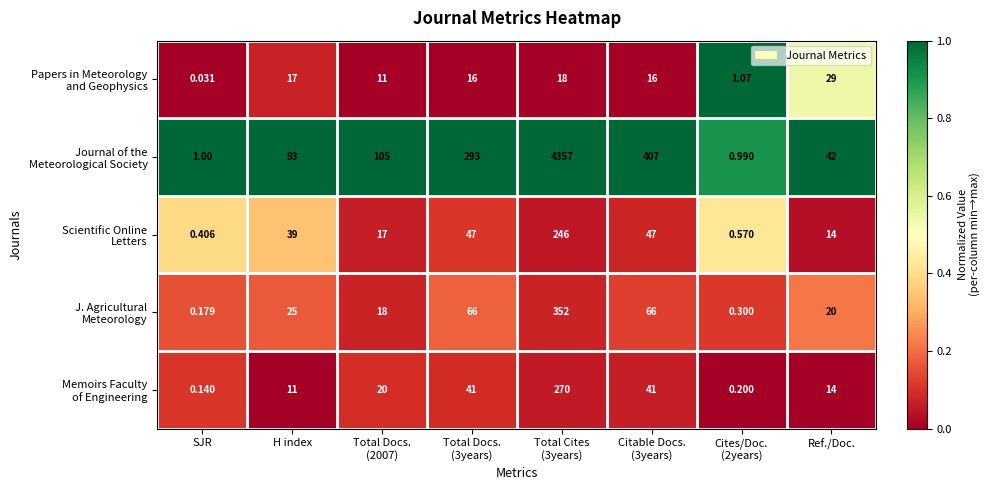

How many data points does each series have?

8